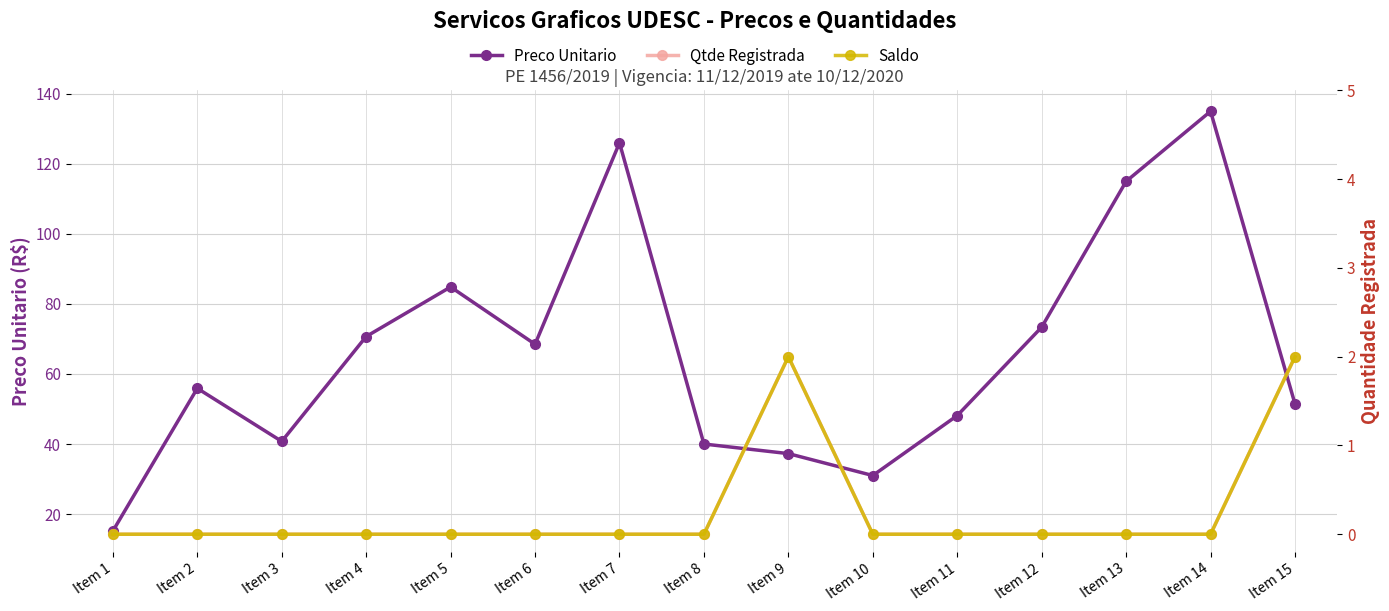

Which series changed the most between Item 1 and Item 4?

Preco Unitario